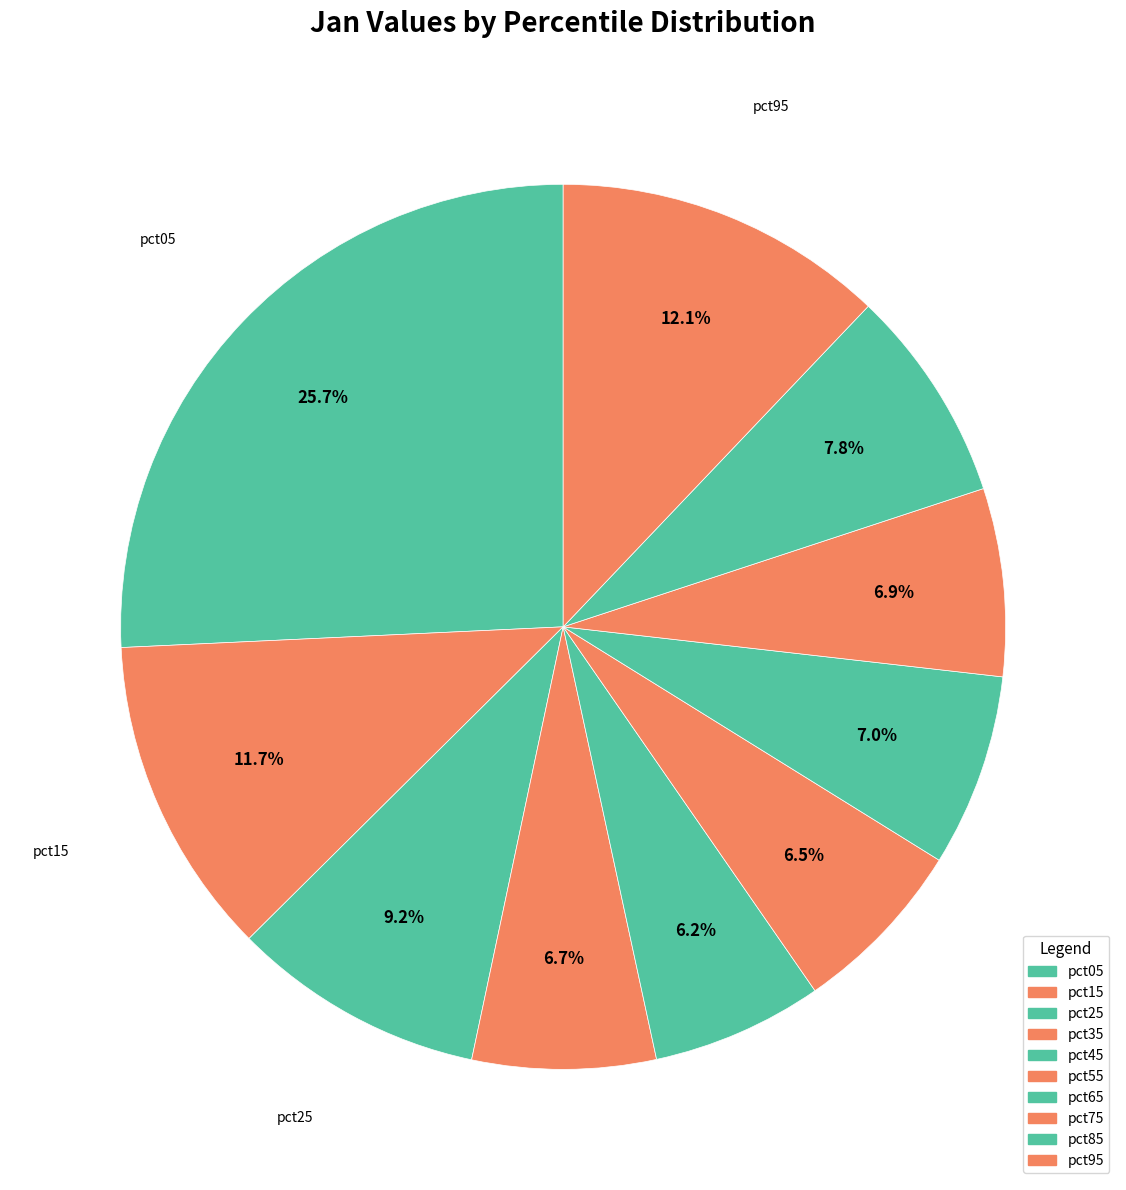

To the nearest percent, what is the average slice percentage?

10%